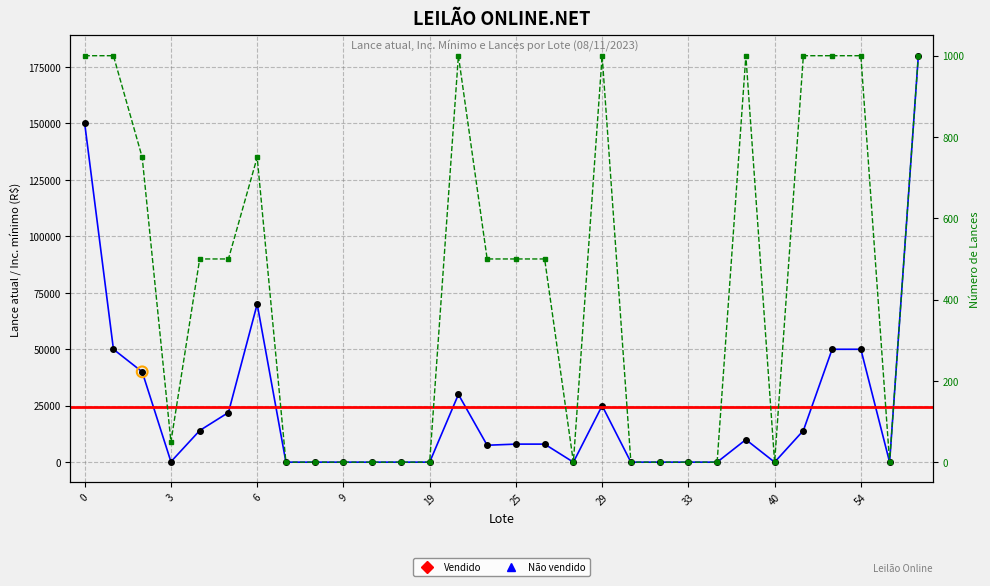

At which category is the sum across all series the highest?

60